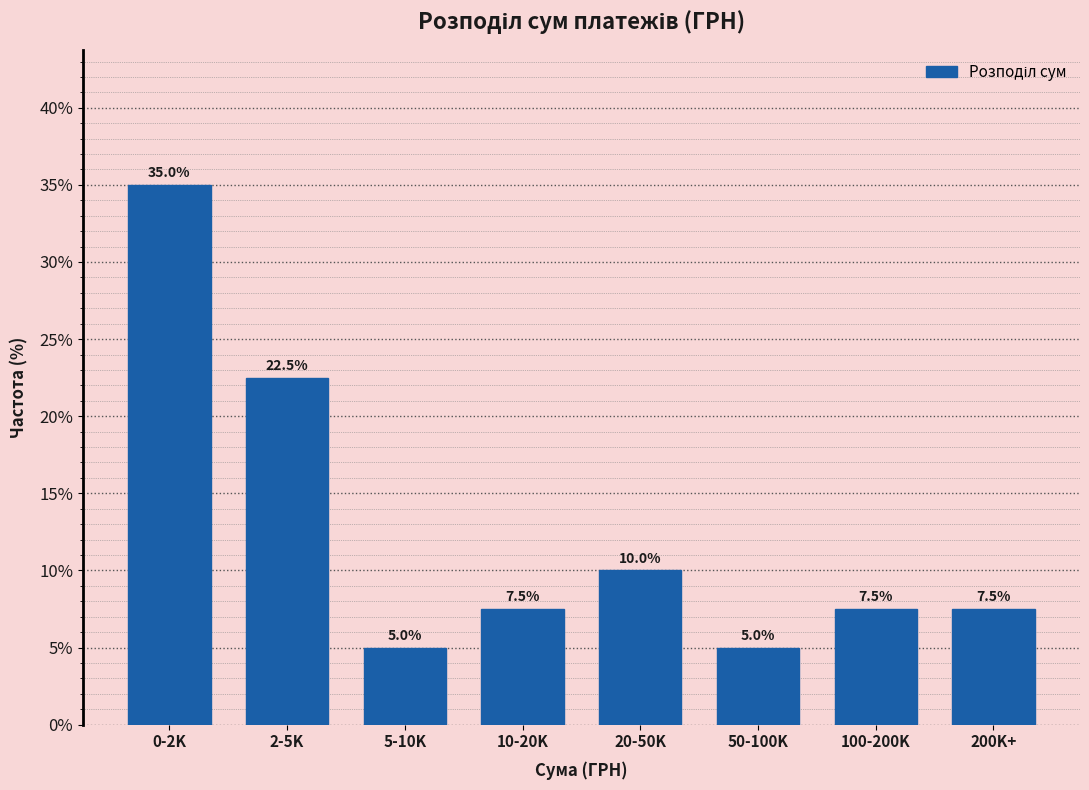

Reading right to left, transcribe all the data shown in this chart.

200K+=7.5	100-200K=7.5	50-100K=5.0	20-50K=10.0	10-20K=7.5	5-10K=5.0	2-5K=22.5	0-2K=35.0